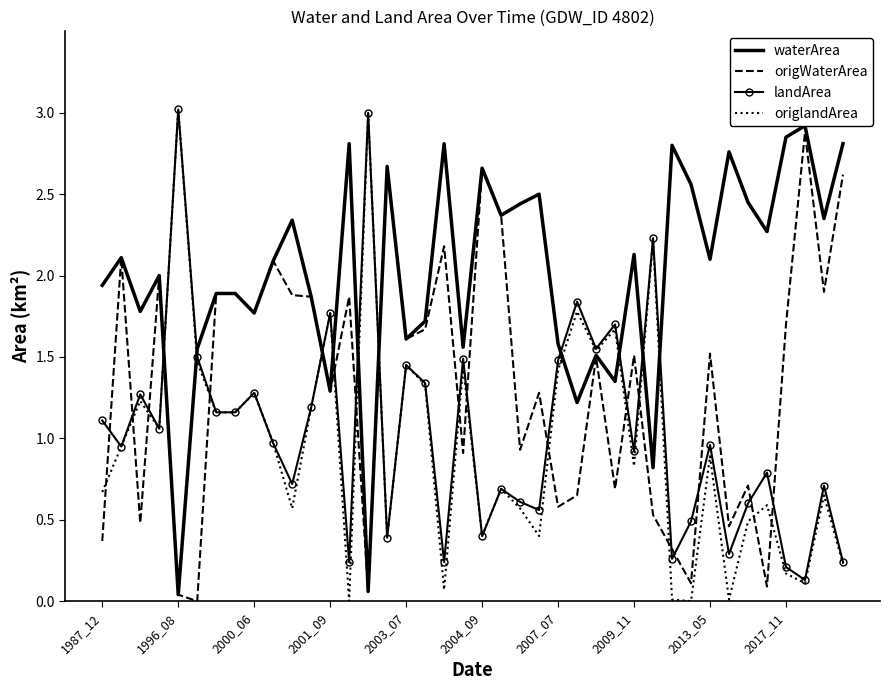

True or false: origWaterArea has a value of 3.1 at 2013_05.

False